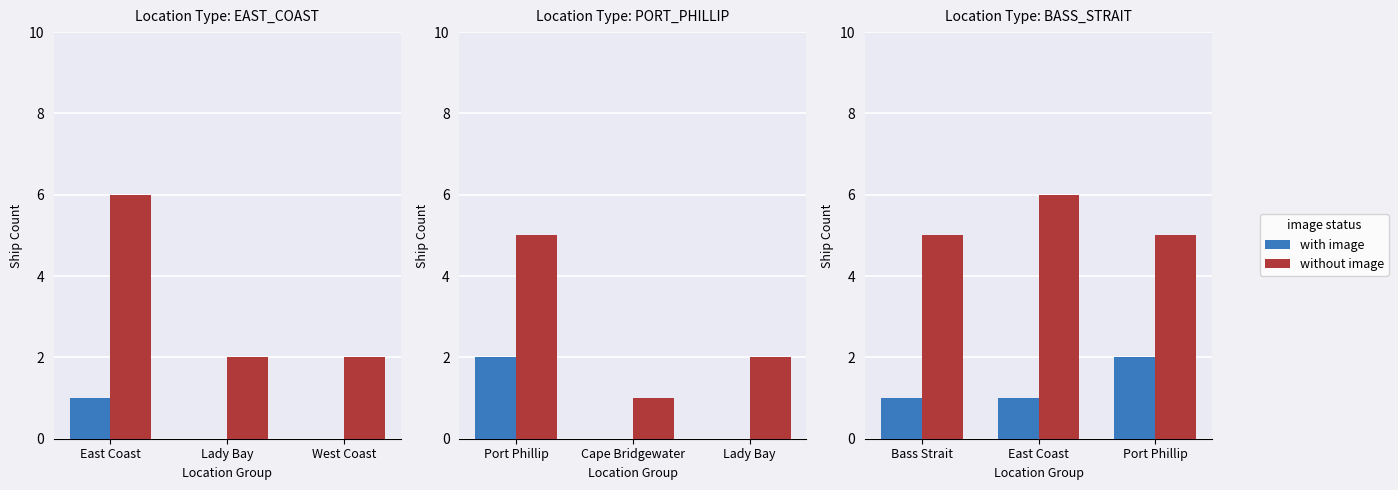

Rank the series by their average value, from highest to lowest.

without image, with image